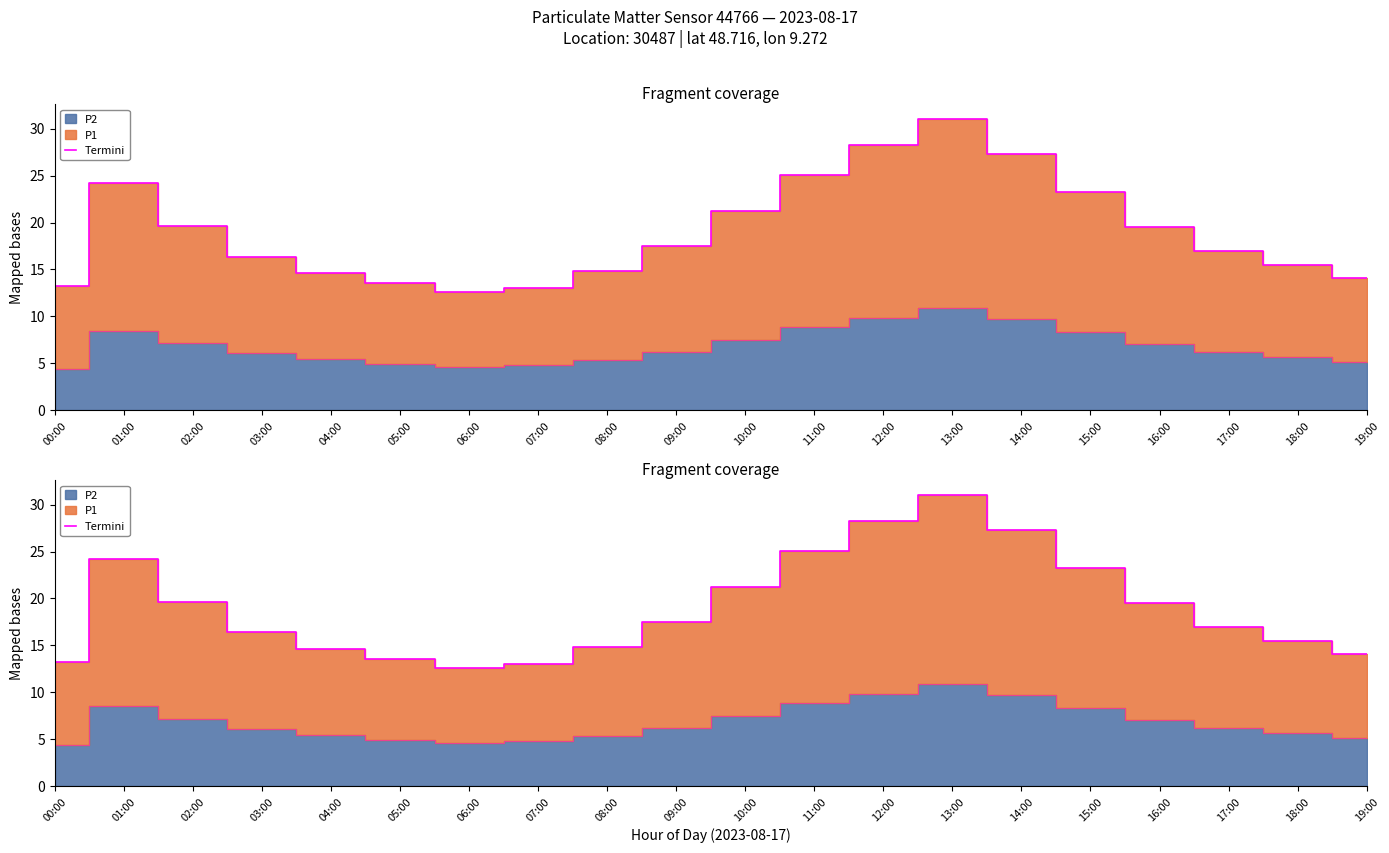

Reading right to left, list all the values displayed in this chart.

19:00=14.0	18:00=15.5	17:00=17.0	16:00=19.5	15:00=23.2	14:00=27.3	13:00=31.0	12:00=28.3	11:00=25.1	10:00=21.2	09:00=17.5	08:00=14.8	07:00=13.0	06:00=12.6	05:00=13.5	04:00=14.6	03:00=16.4	02:00=19.6	01:00=24.2	00:00=13.2